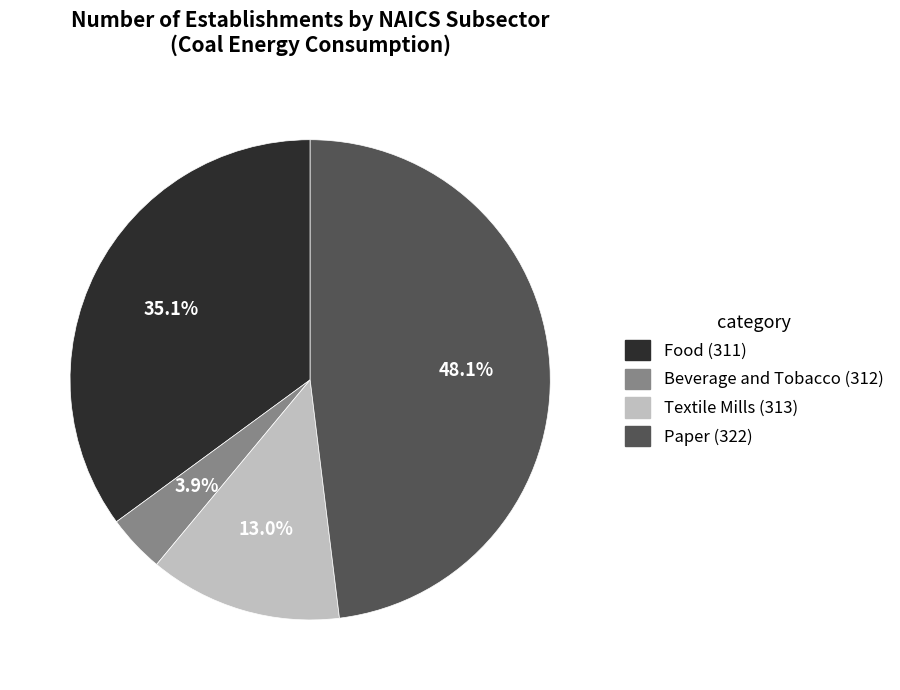

Does Beverage and Tobacco (312) represent more than half of the total?

No